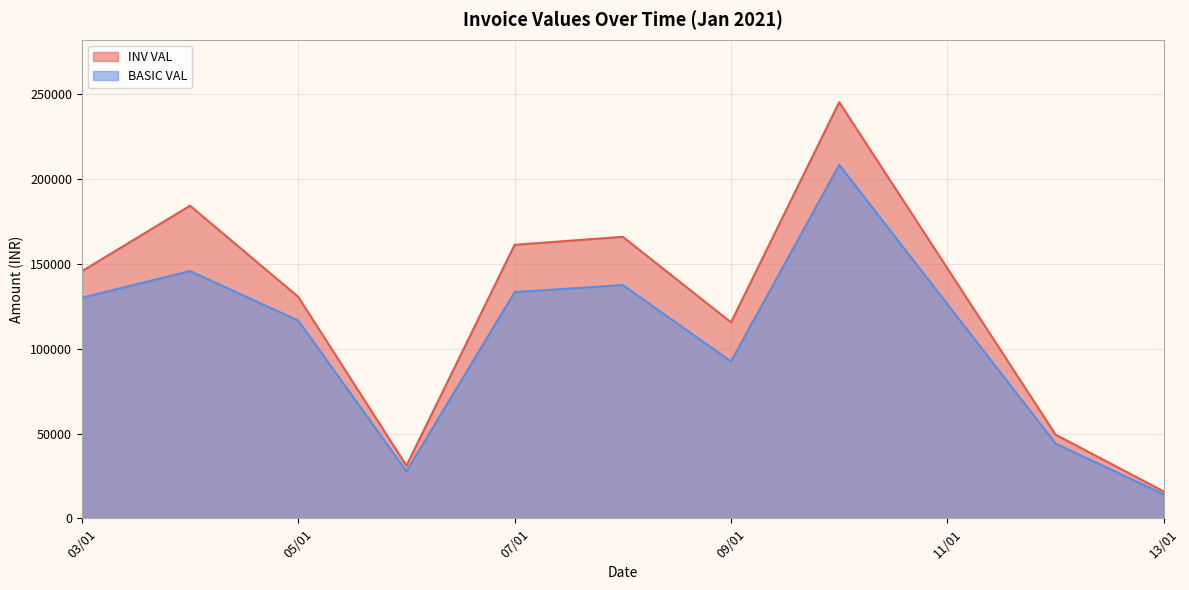

True or false: BASIC VAL and INV VAL cross at least once.

False